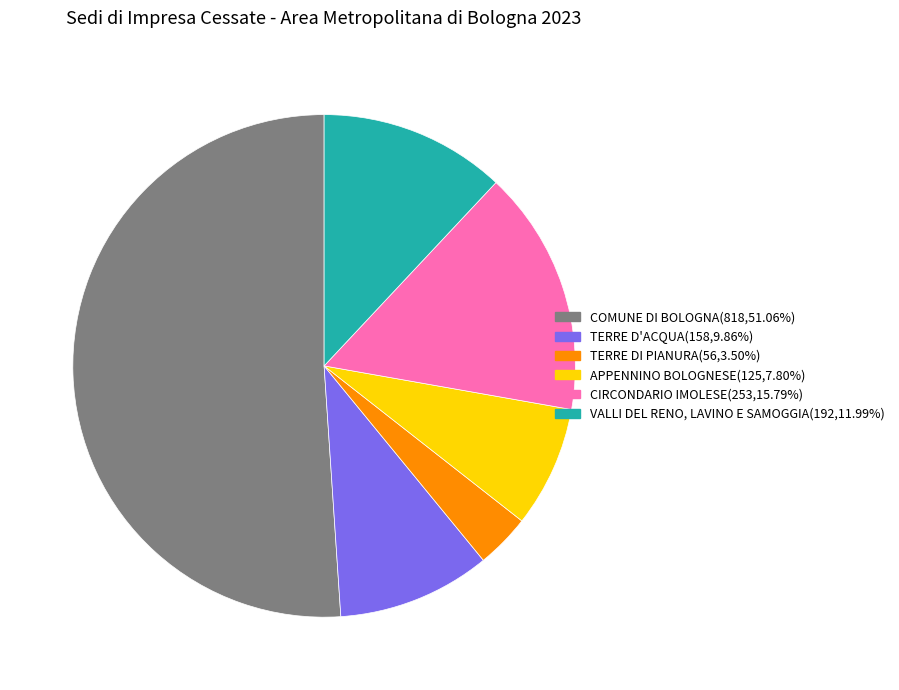

How many slices are in this pie chart?

6